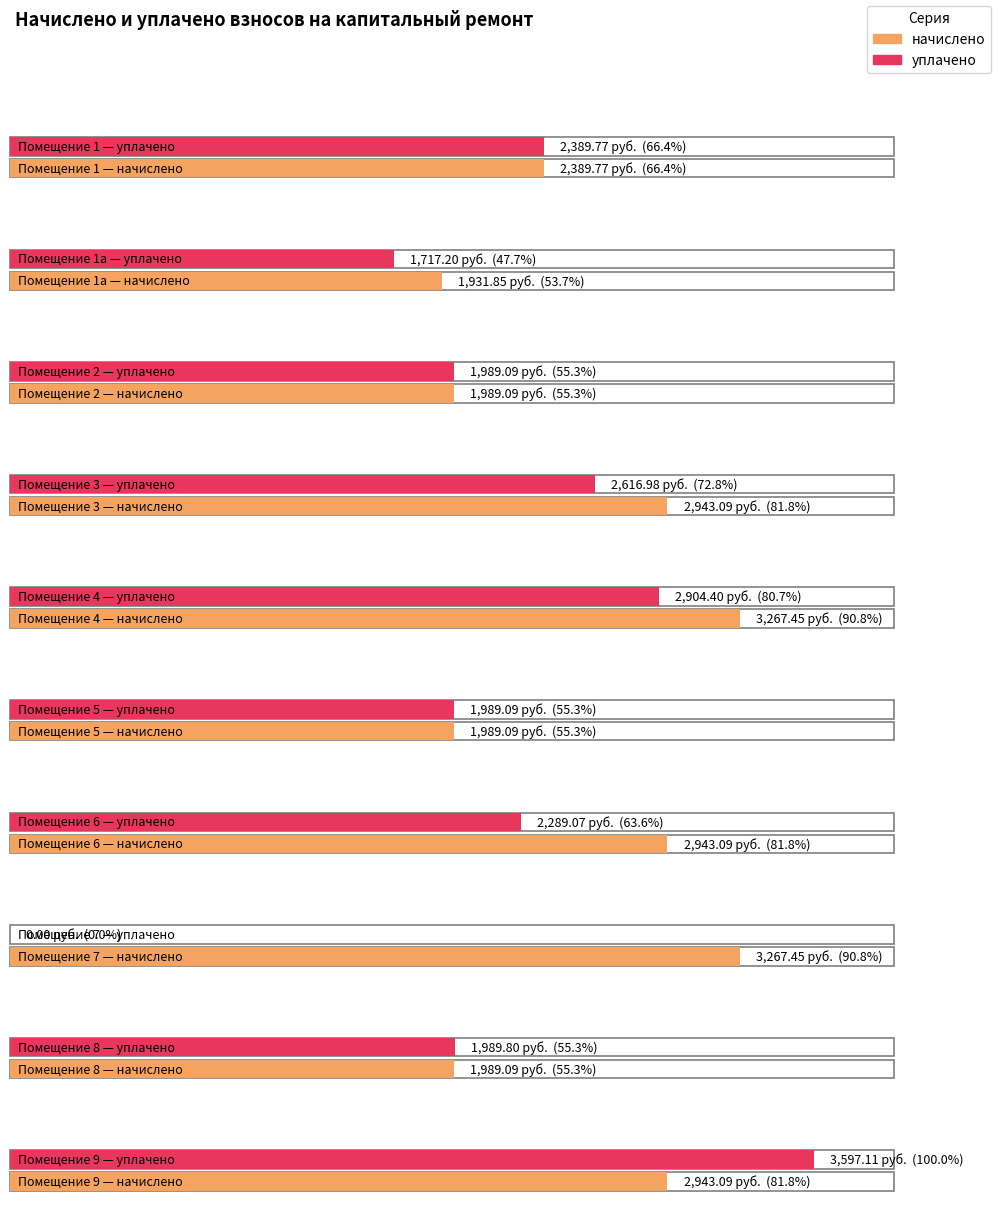

What is the highest value of the уплачено series?

3597.1